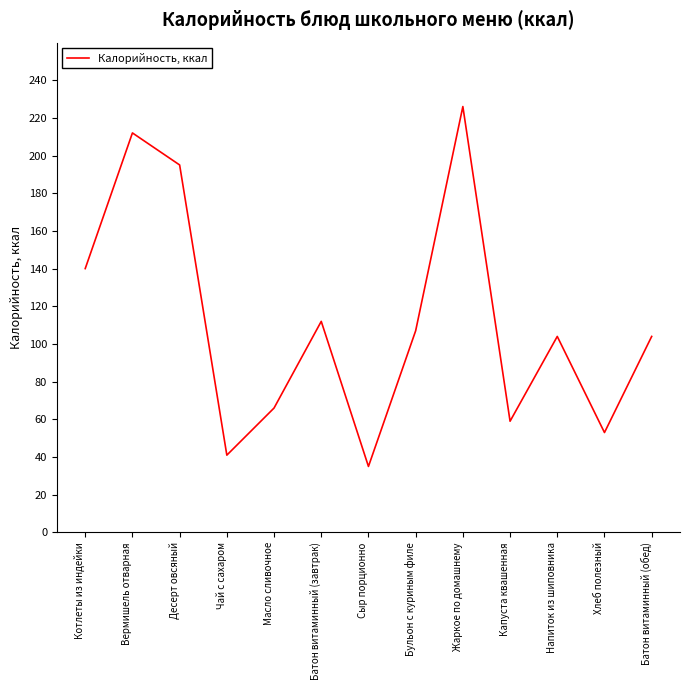

At which category does the data reach its first local valley?

Чай с сахаром